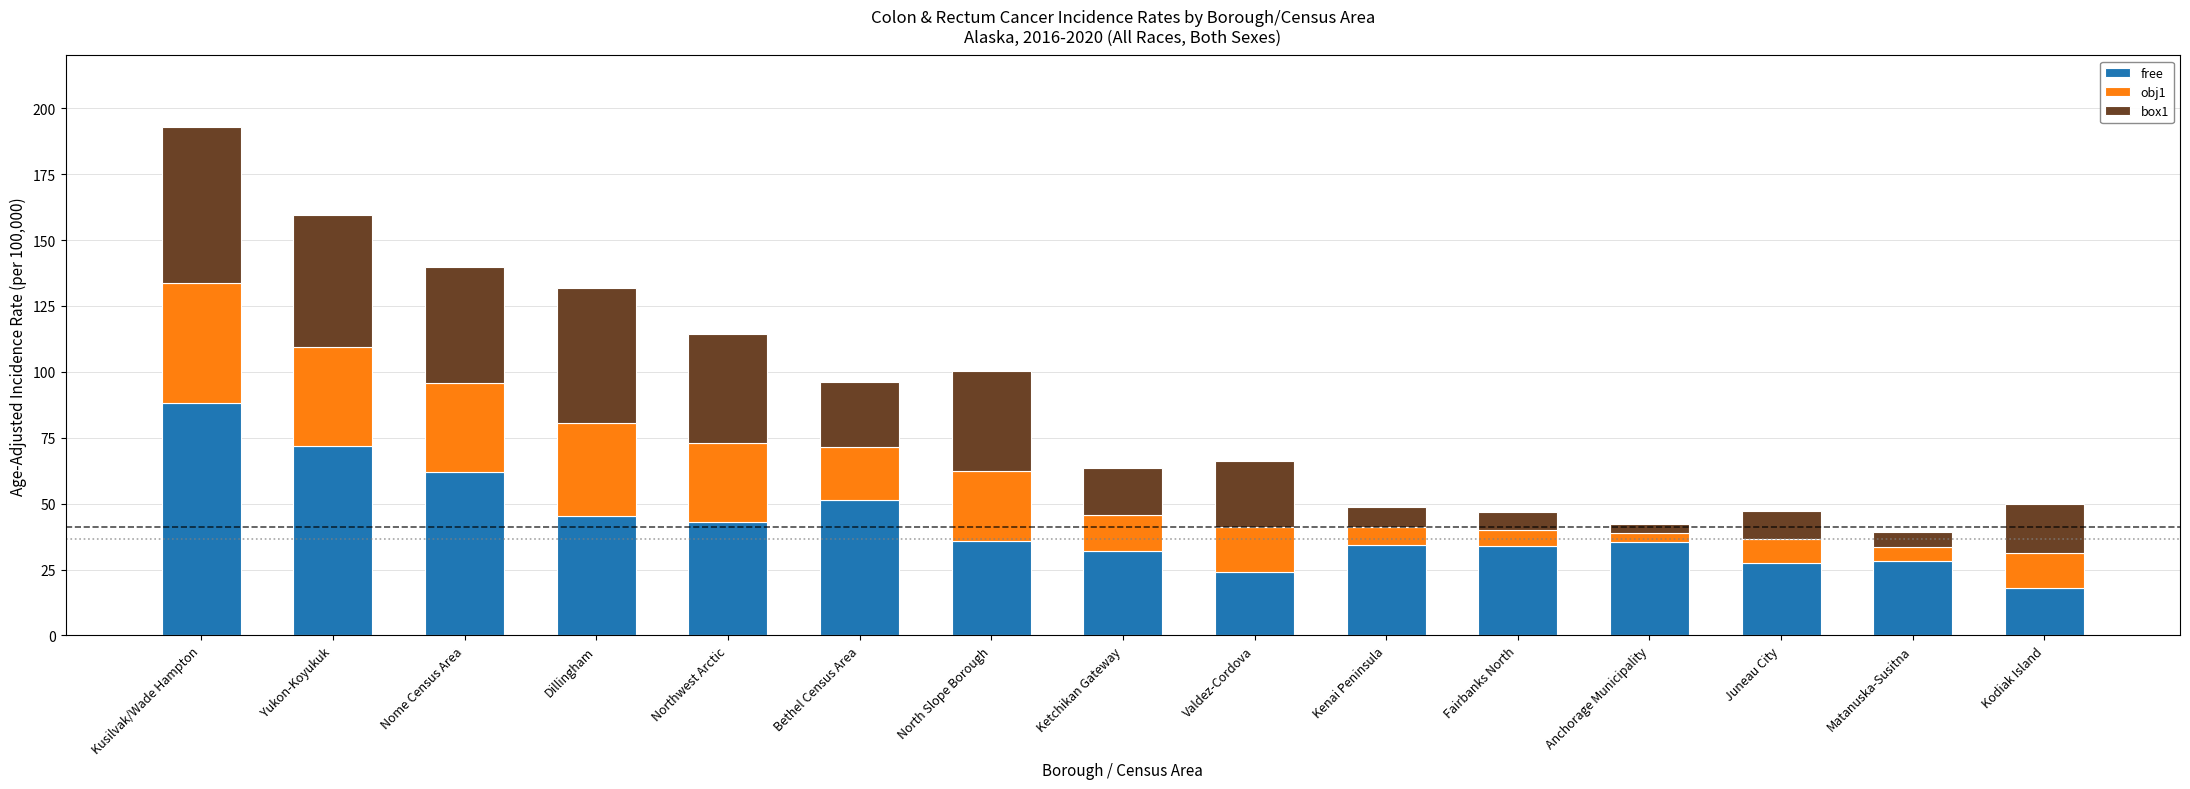

What is the approximate value of free at Anchorage Municipality?

35.4